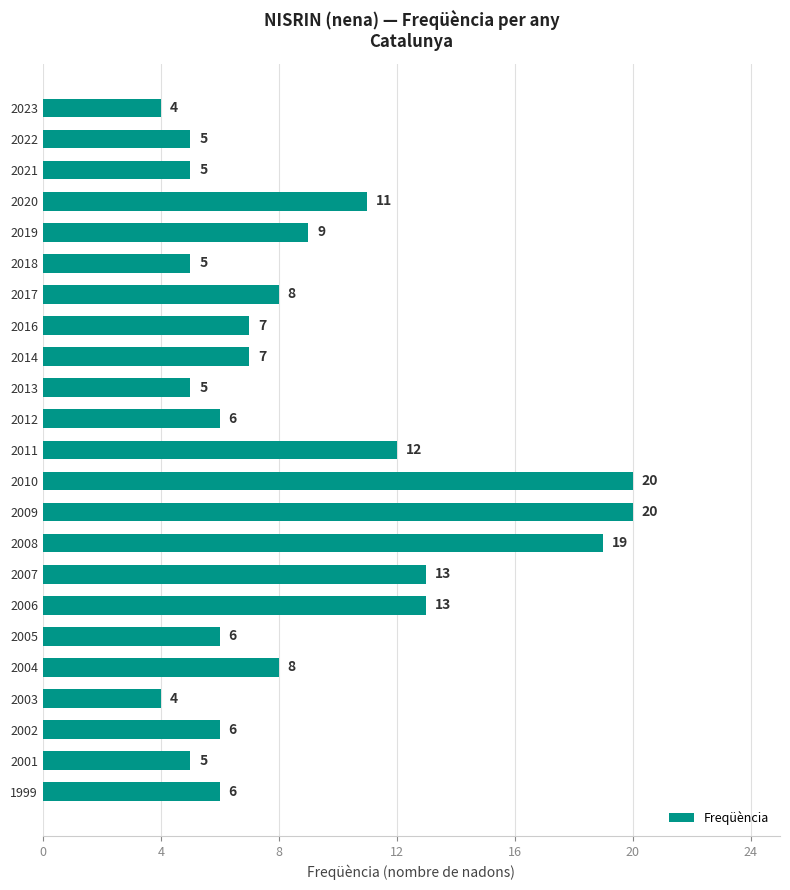

Approximately how many times larger is the value at 2013 compared to 2008?

0.3